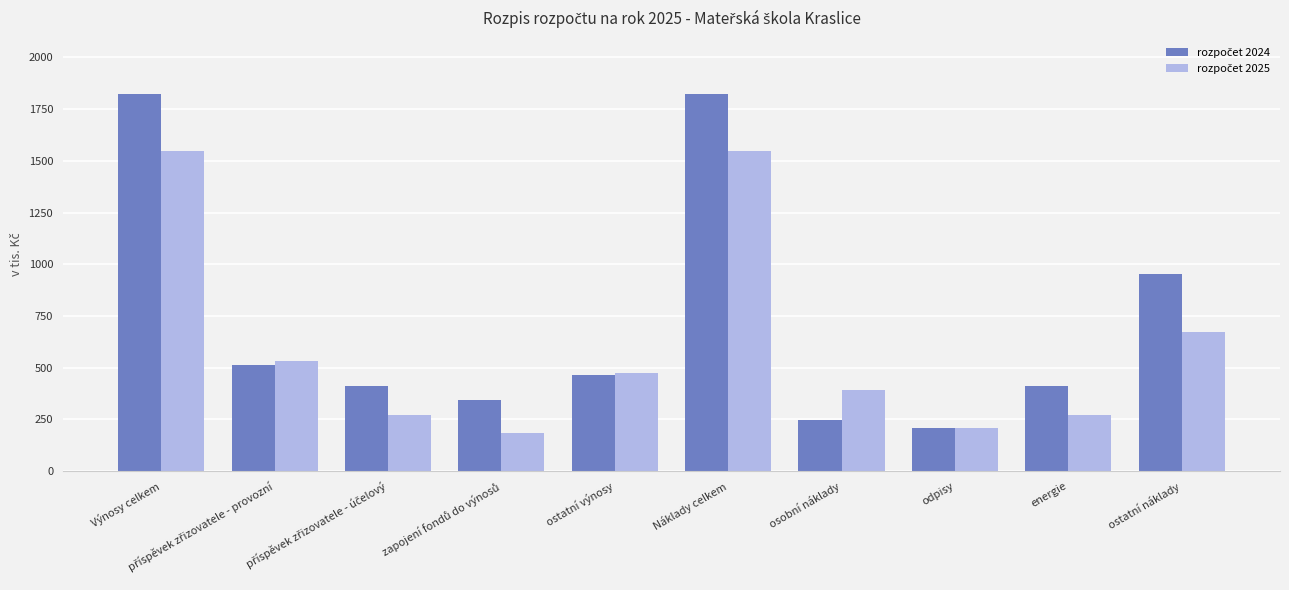

What is the smallest value displayed?

185.0